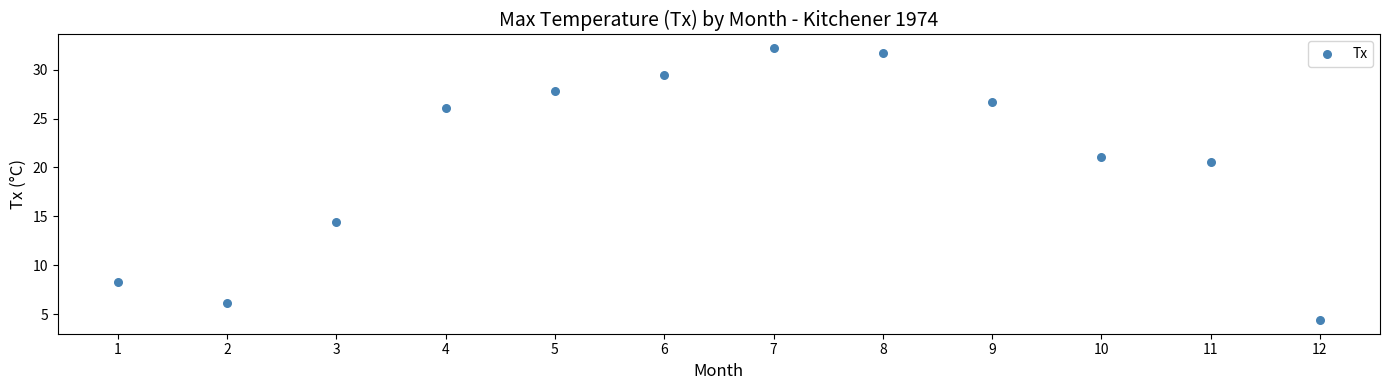

What Y value in the scatter plot is closest to 18?

20.6